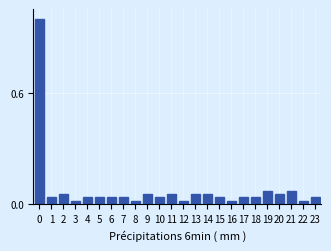

What is the difference between the maximum and minimum values?

1.0